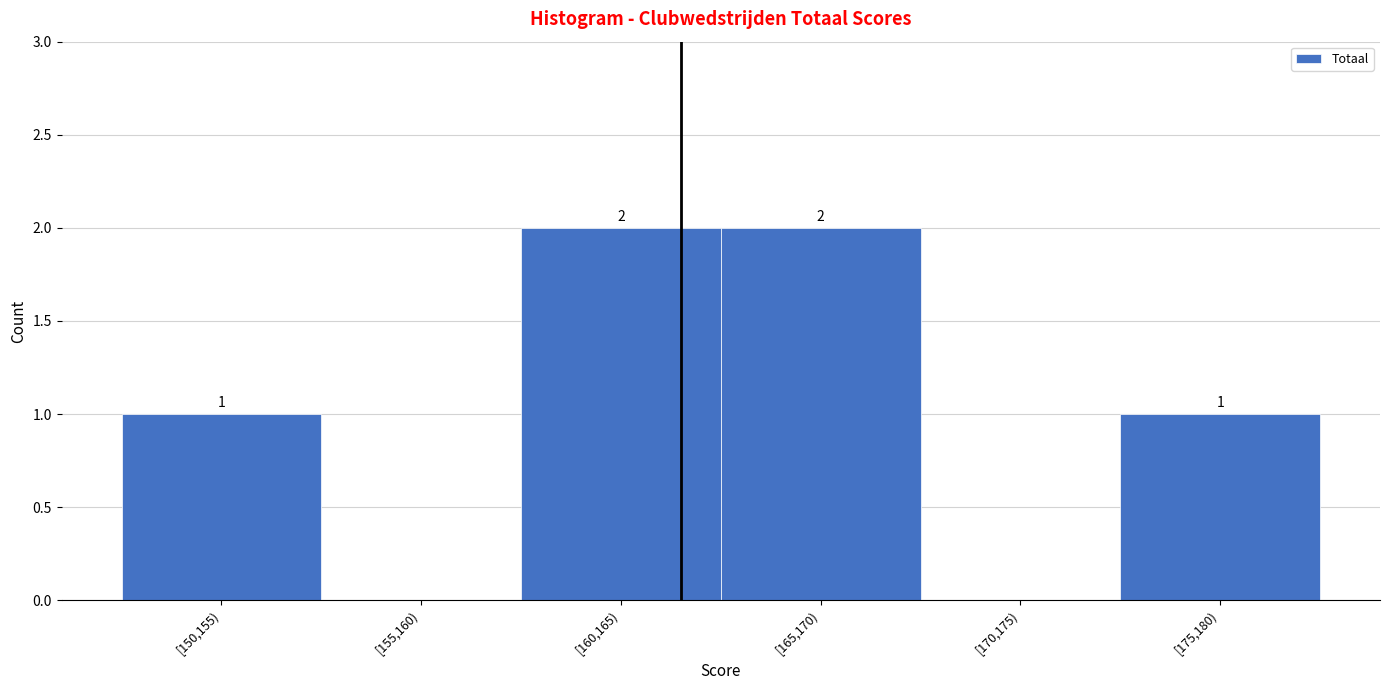

Reading left to right, what are all the values shown in this chart?

[150,155)=1	[155,160)=0	[160,165)=2	[165,170)=2	[170,175)=0	[175,180)=1